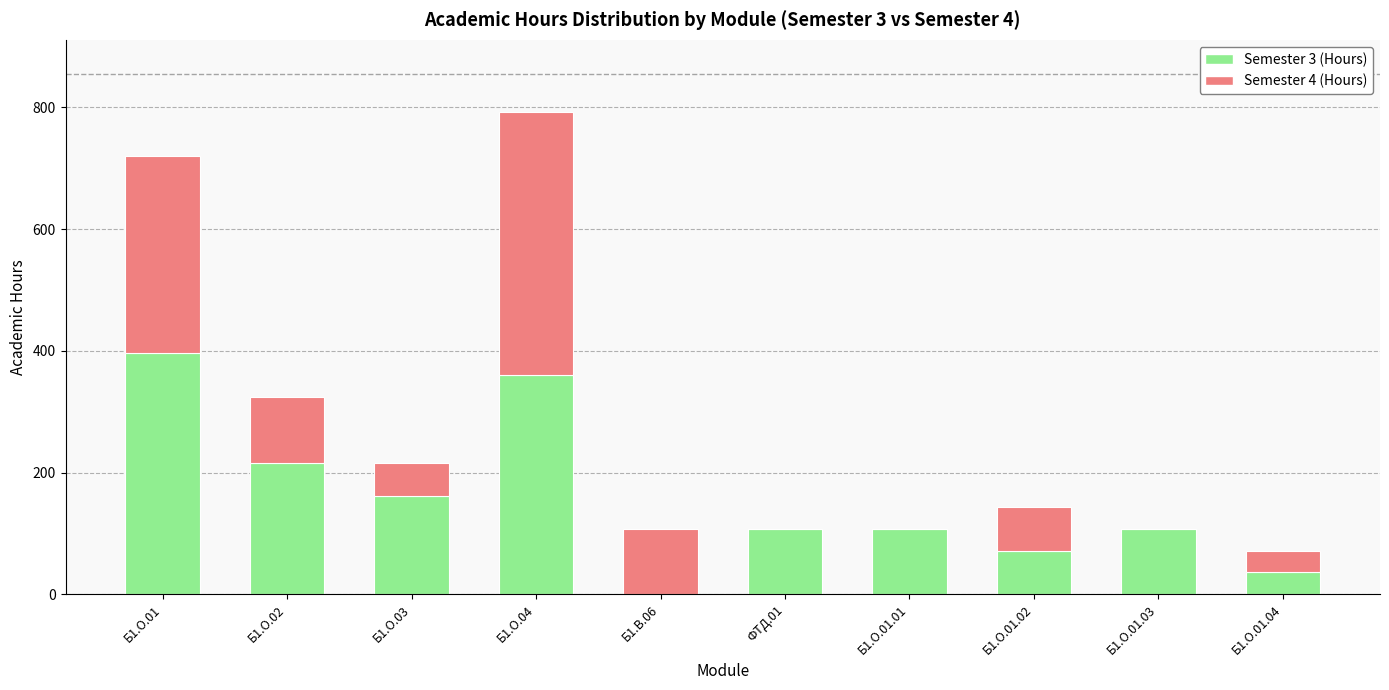

At which label does Semester 3 (Hours) reach its peak?

Б1.О.01